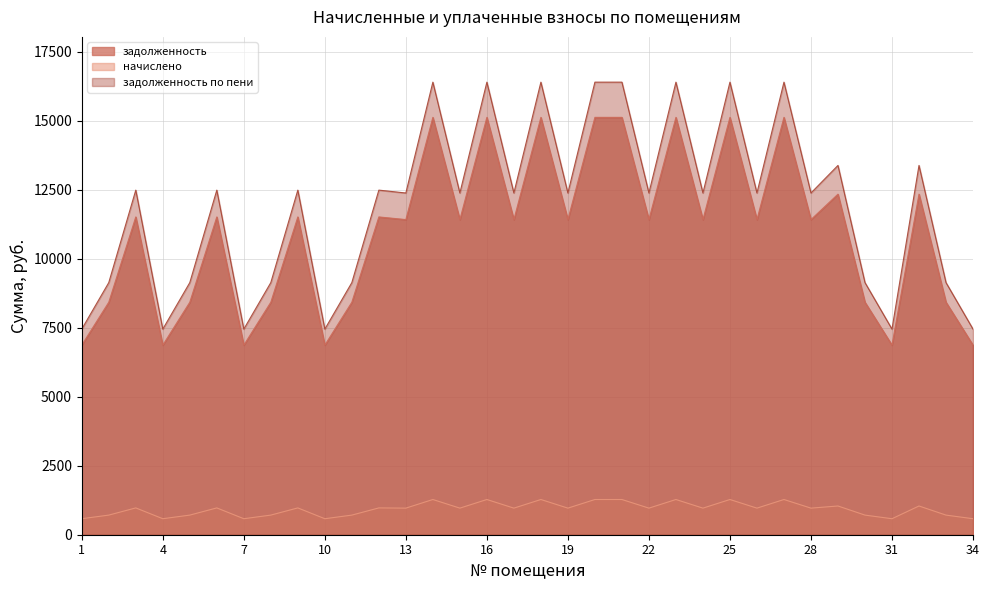

True or false: задолженность and задолженность по пени intersect in this chart.

False